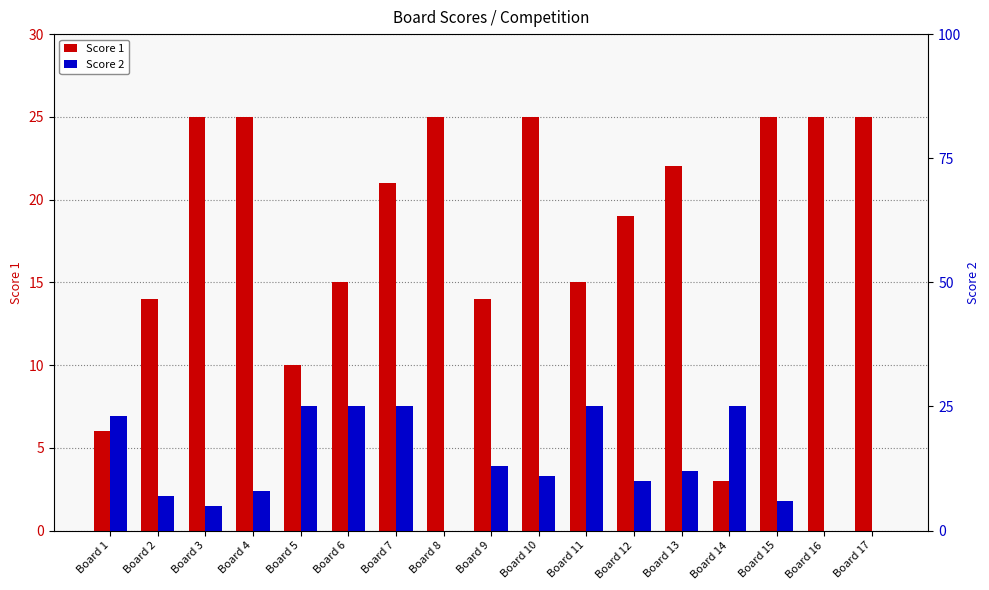

Is it true that Score 1 equals 10 at Board 4?

False